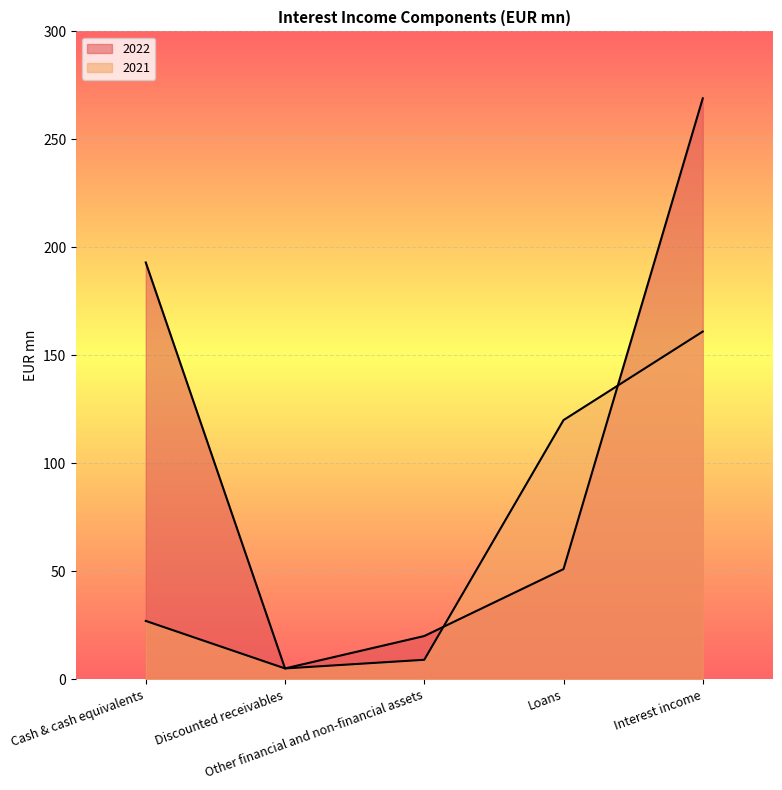

The 2021 series shows 120 at Loans. True or false?

True